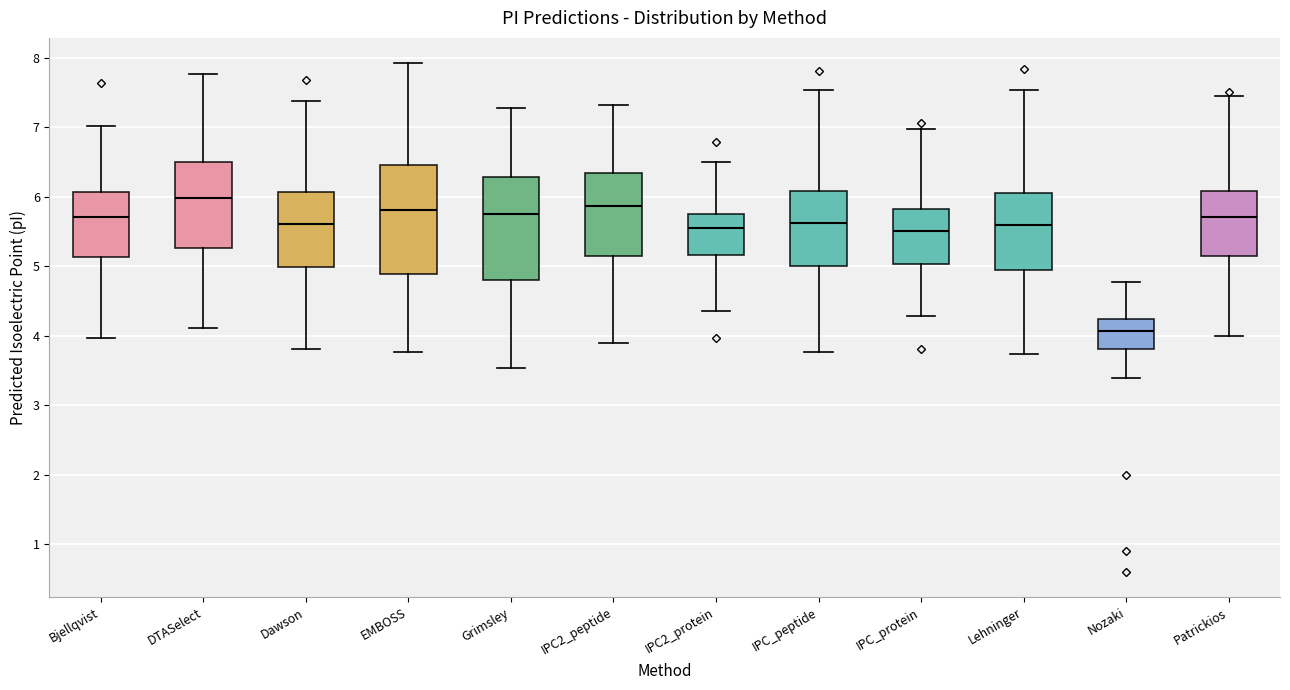

Where does the median line of the box for EMBOSS sit on the y-axis? The values are not printed on the chart, so give them approximately, as read against the axis.

5.8